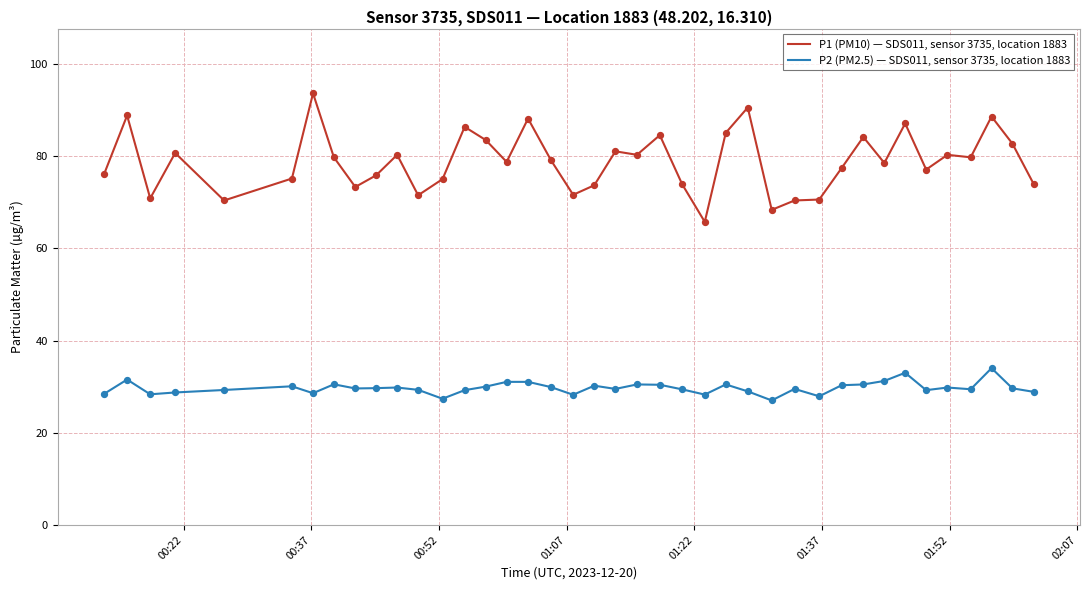

Which series has the widest spread of values?

P1 (PM10) — SDS011, sensor 3735, location 1883